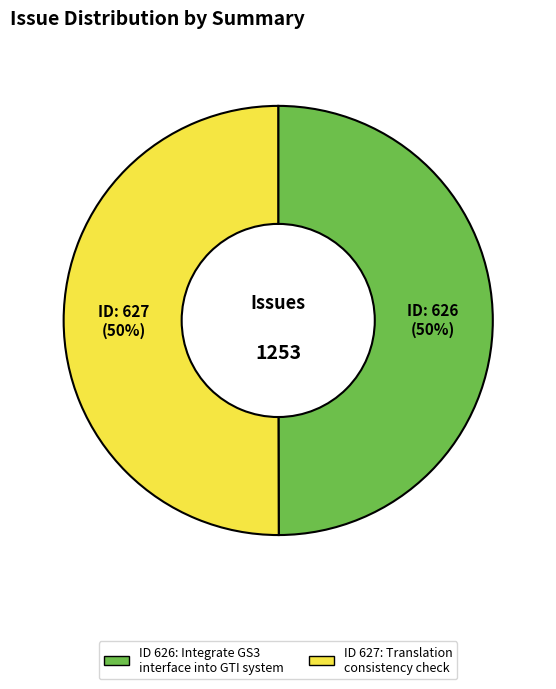

To the nearest percent, what is the average slice percentage?

50%